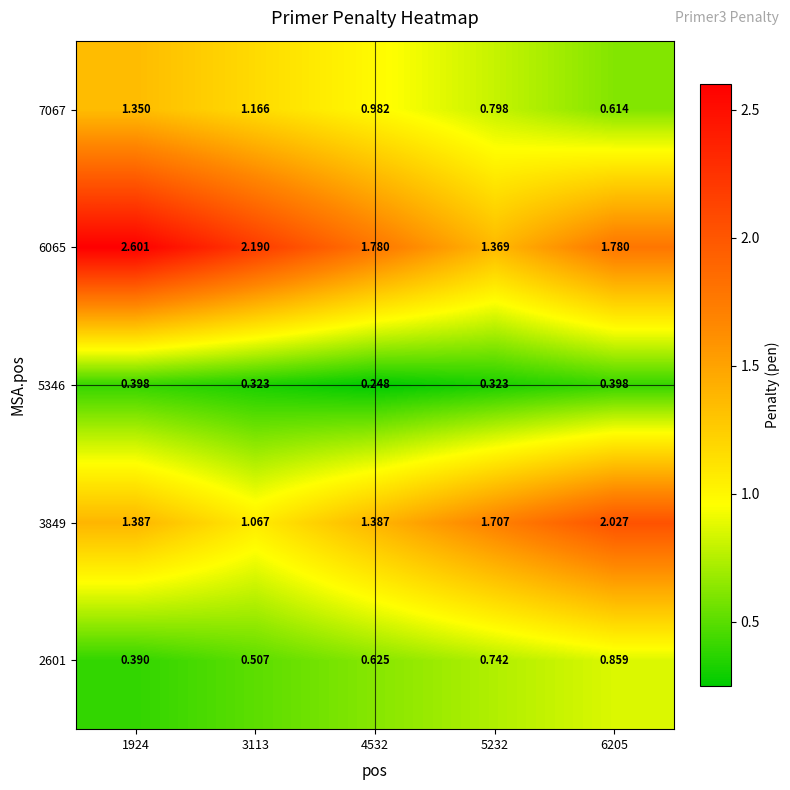

Is the value of 2601 at 3113 greater than the value of 5346 at 4532?

Yes